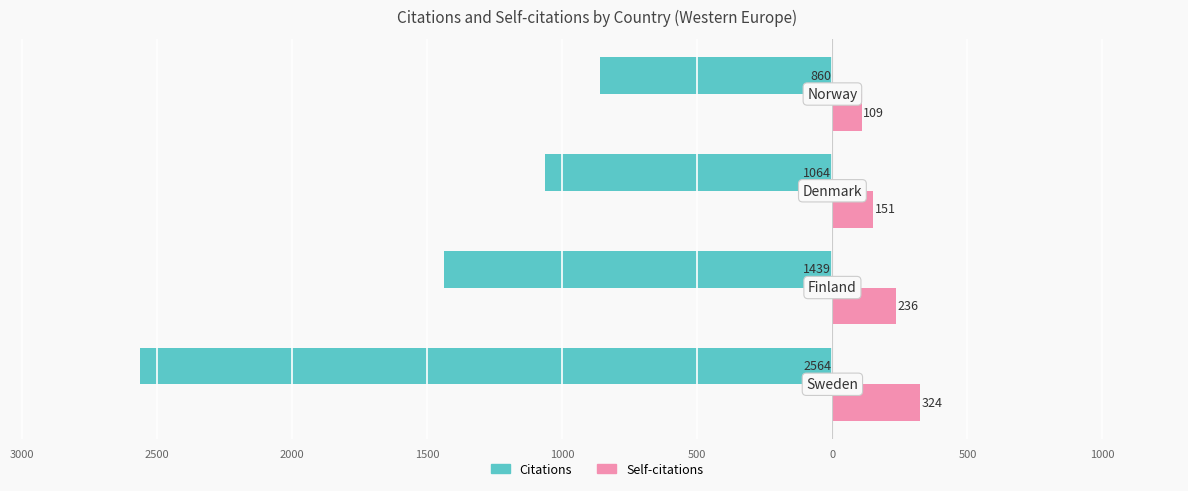

What is the lowest value of the Citations series?

-2564